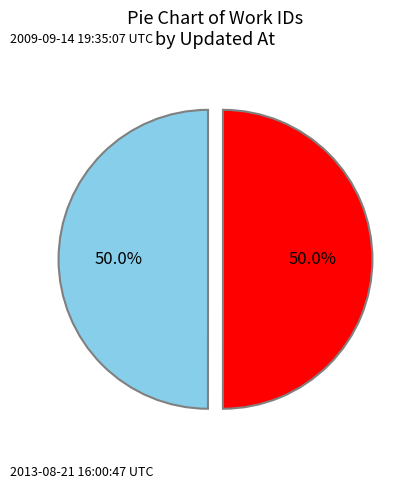

Rank the categories by value from highest to lowest.

2013-08-21 16:00:47 UTC, 2009-09-14 19:35:07 UTC